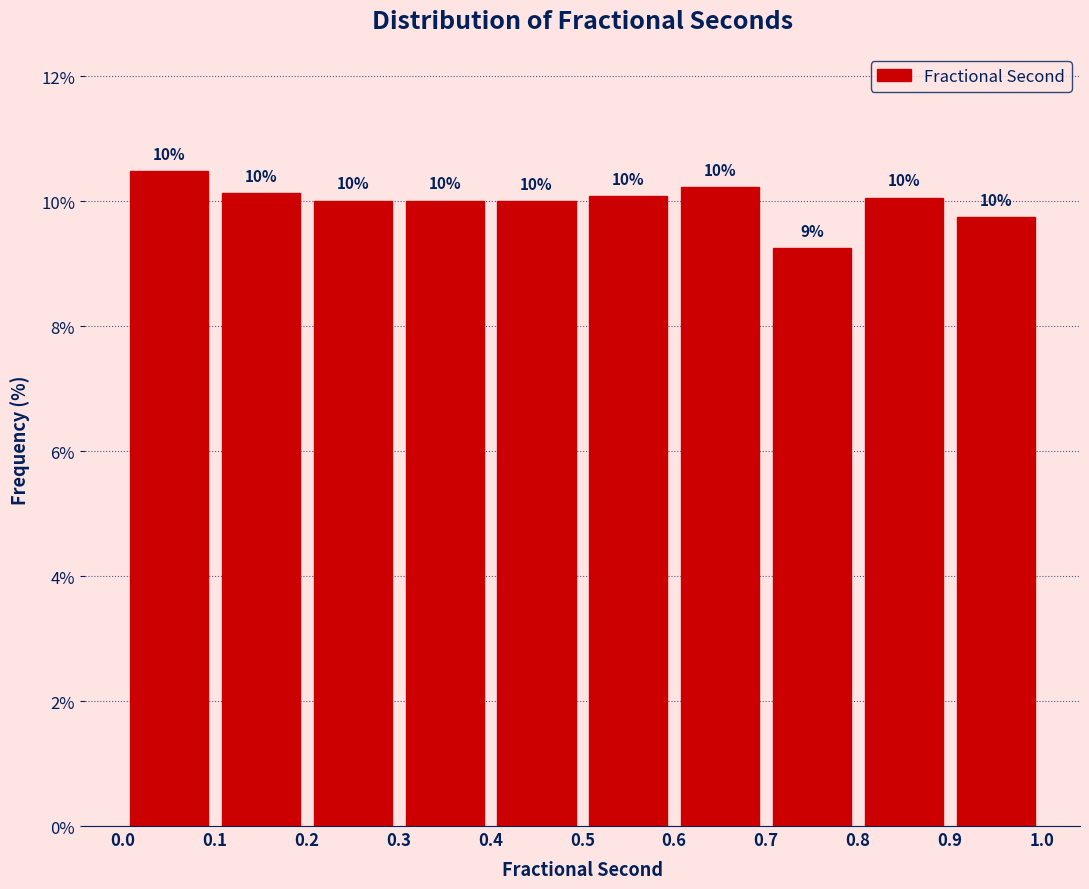

Which range on the x-axis has the tallest bar?

0.0 to 0.1